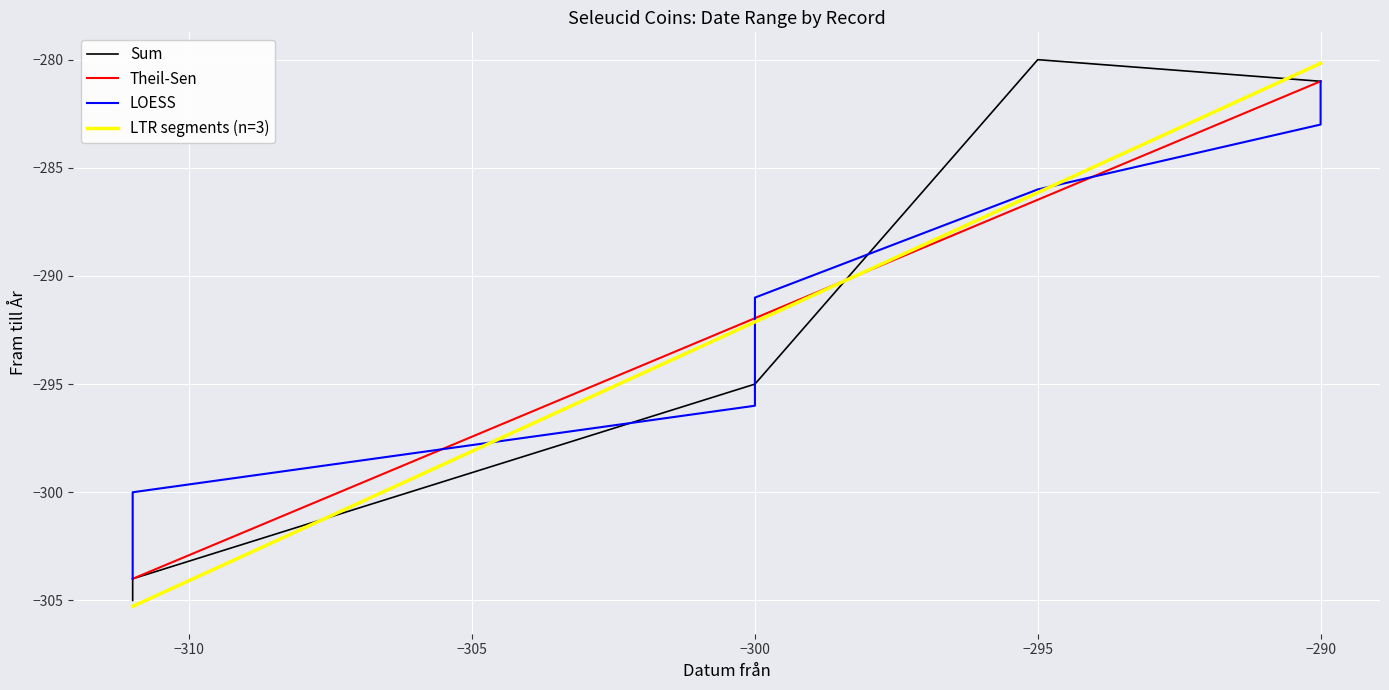

What is the maximum value for Theil-Sen?

-281.0